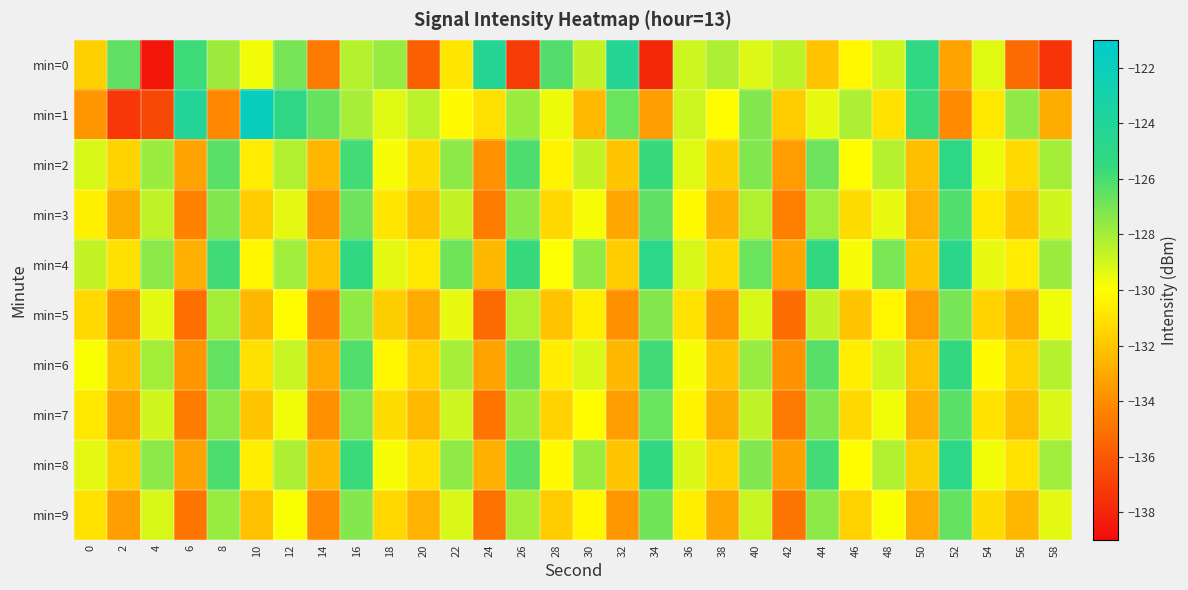

Reading right to left, transcribe all the data shown in this chart.

min=0: 58=-137.4	56=-135.3	54=-129.3	52=-133.2	50=-125.3	48=-128.9	46=-130.2	44=-132.1	42=-128.6	40=-129.3	38=-128.2	36=-128.9	34=-137.9	32=-124.3	30=-128.7	28=-126.2	26=-137.0	24=-124.2	22=-130.9	20=-135.7	18=-127.7	16=-128.4	14=-134.7	12=-127.0	10=-129.7	8=-127.9	6=-125.8	4=-138.6	2=-126.5	0=-131.6
min=1: 58=-132.9	56=-127.6	54=-130.8	52=-134.1	50=-125.7	48=-131.0	46=-128.2	44=-129.5	42=-131.8	40=-127.3	38=-130.1	36=-128.9	34=-133.5	32=-126.7	30=-132.4	28=-129.6	26=-127.8	24=-131.1	22=-130.2	20=-128.5	18=-129.3	16=-128.1	14=-126.6	12=-125.2	10=-122.0	8=-134.2	6=-124.0	4=-136.7	2=-137.3	0=-133.7
min=2: 58=-128.0	56=-131.3	54=-129.6	52=-125.1	50=-132.3	48=-128.4	46=-130.1	44=-126.8	42=-133.5	40=-127.2	38=-131.7	36=-129.3	34=-125.6	32=-132.0	30=-128.7	28=-130.4	26=-126.1	24=-133.8	22=-127.5	20=-131.2	18=-129.8	16=-125.9	14=-132.6	12=-128.3	10=-130.7	8=-126.4	6=-133.2	4=-127.8	2=-131.5	0=-129.1
min=3: 58=-129.0	56=-132.1	54=-130.8	52=-126.2	50=-132.7	48=-129.5	46=-131.2	44=-127.9	42=-134.5	40=-128.3	38=-132.8	36=-130.2	34=-126.5	32=-133.1	30=-129.8	28=-131.4	26=-127.5	24=-134.6	22=-128.7	20=-132.2	18=-130.9	16=-126.8	14=-133.7	12=-129.4	10=-131.8	8=-127.2	6=-134.3	4=-128.6	2=-132.9	0=-130.5
min=4: 58=-127.8	56=-130.7	54=-129.5	52=-124.8	50=-132.0	48=-127.1	46=-129.8	44=-125.5	42=-133.1	40=-126.7	38=-131.4	36=-129.1	34=-125.0	32=-131.8	30=-127.6	28=-130.0	26=-125.6	24=-132.5	22=-126.9	20=-130.8	18=-129.4	16=-125.3	14=-132.2	12=-127.9	10=-130.3	8=-125.8	6=-132.8	4=-127.4	2=-131.1	0=-128.7
min=5: 58=-129.7	56=-132.8	54=-131.6	52=-127.0	50=-133.5	48=-130.3	46=-132.0	44=-128.7	42=-135.2	40=-129.1	38=-133.6	36=-131.0	34=-127.3	32=-133.9	30=-130.6	28=-132.1	26=-128.3	24=-135.3	22=-129.5	20=-133.0	18=-131.7	16=-127.6	14=-134.4	12=-130.1	10=-132.5	8=-128.0	6=-135.1	4=-129.4	2=-133.7	0=-131.3
min=6: 58=-128.4	56=-131.5	54=-130.2	52=-125.5	50=-132.2	48=-128.9	46=-130.6	44=-126.3	42=-133.8	40=-127.7	38=-132.1	36=-129.8	34=-125.8	32=-132.5	30=-129.2	28=-130.7	26=-126.9	24=-133.2	22=-128.1	20=-131.6	18=-130.3	16=-126.2	14=-133.0	12=-128.8	10=-131.1	8=-126.6	6=-133.7	4=-128.0	2=-132.3	0=-129.9
min=7: 58=-129.2	56=-132.3	54=-131.0	52=-126.4	50=-132.8	48=-129.7	46=-131.4	44=-127.2	42=-134.7	40=-128.6	38=-132.9	36=-130.4	34=-126.7	32=-133.4	30=-130.1	28=-131.6	26=-127.8	24=-134.8	22=-128.9	20=-132.4	18=-131.2	16=-127.1	14=-133.9	12=-129.7	10=-132.0	8=-127.5	6=-134.6	4=-129.0	2=-133.2	0=-130.8
min=8: 58=-127.9	56=-131.0	54=-129.7	52=-125.0	50=-131.7	48=-128.3	46=-130.1	44=-125.9	42=-133.3	40=-127.2	38=-131.6	36=-129.2	34=-125.3	32=-132.0	30=-127.8	28=-130.2	26=-126.4	24=-132.8	22=-127.6	20=-131.1	18=-129.8	16=-125.7	14=-132.5	12=-128.2	10=-130.6	8=-126.1	6=-133.2	4=-127.5	2=-131.8	0=-129.4
min=9: 58=-129.4	56=-132.5	54=-131.2	52=-126.6	50=-133.0	48=-129.9	46=-131.6	44=-127.5	42=-134.9	40=-128.8	38=-133.1	36=-130.6	34=-126.9	32=-133.6	30=-130.3	28=-131.8	26=-128.1	24=-135.0	22=-129.2	20=-132.7	18=-131.4	16=-127.3	14=-134.1	12=-129.9	10=-132.2	8=-127.7	6=-134.8	4=-129.1	2=-133.4	0=-131.0